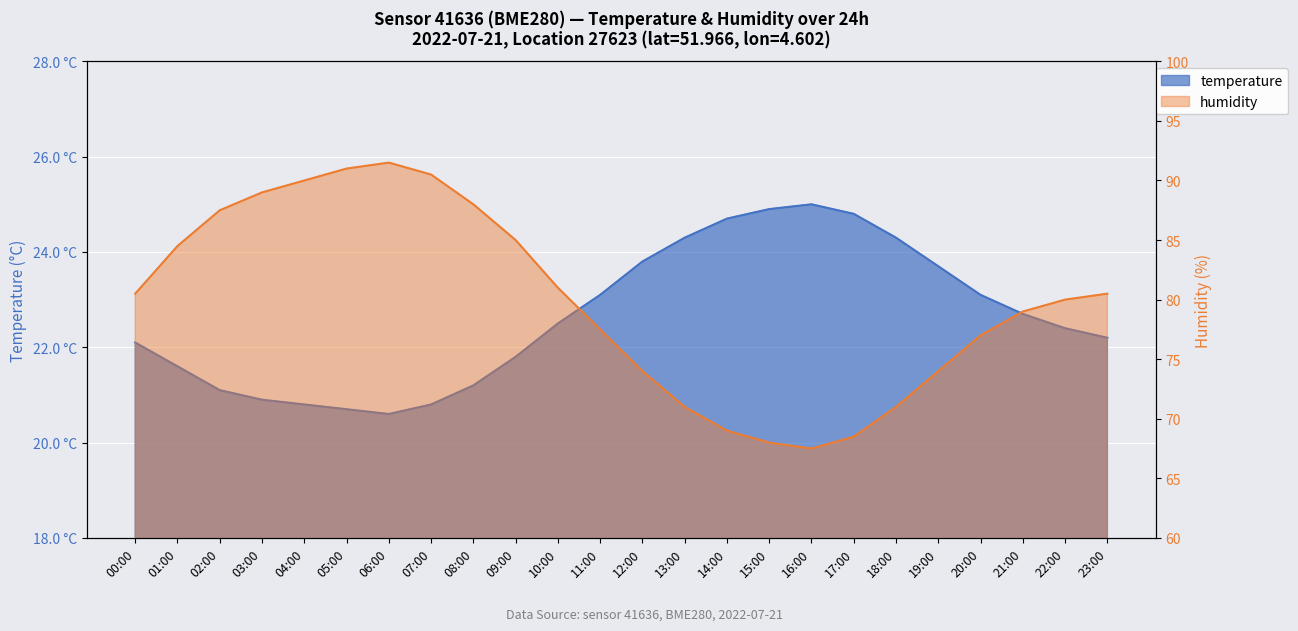

True or false: temperature and humidity cross at least once.

False